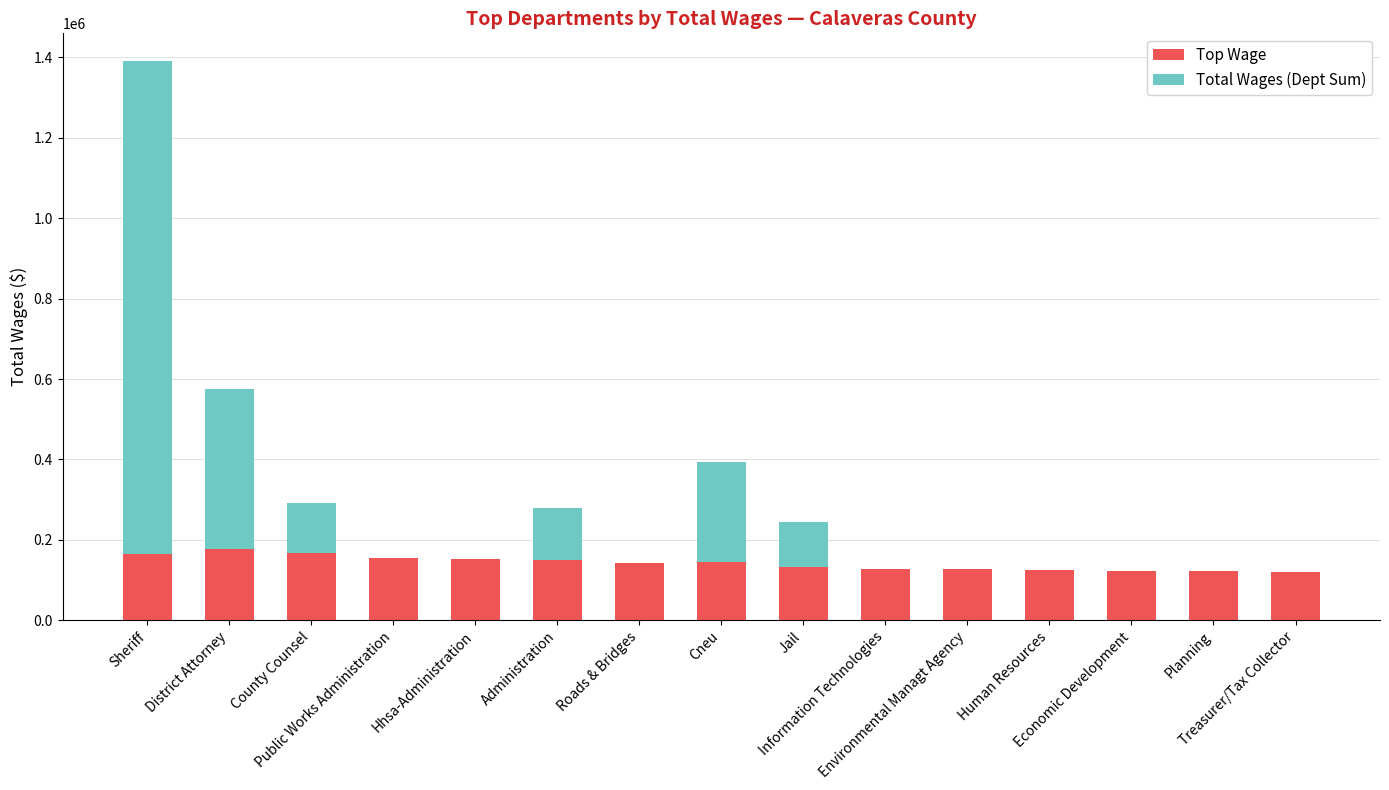

At which label does Top Wage reach its peak?

District Attorney